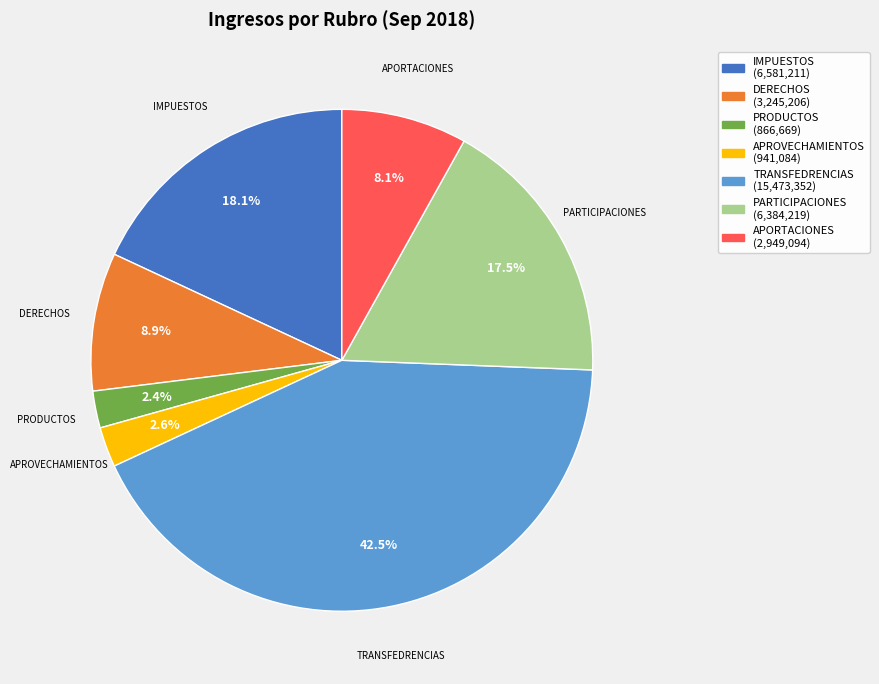

Is it true that DERECHOS is 1% of the pie?

False